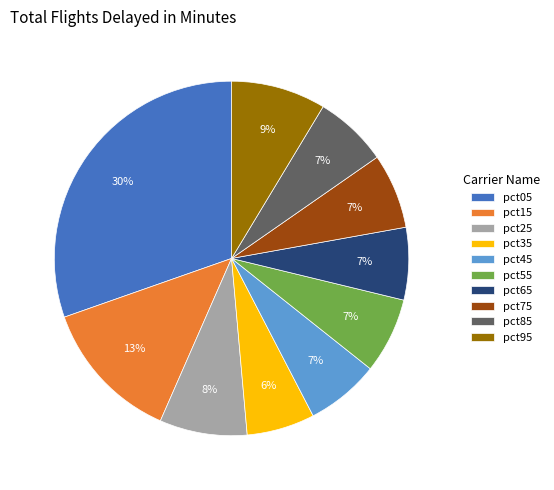

What is the largest slice in the pie chart?

pct05